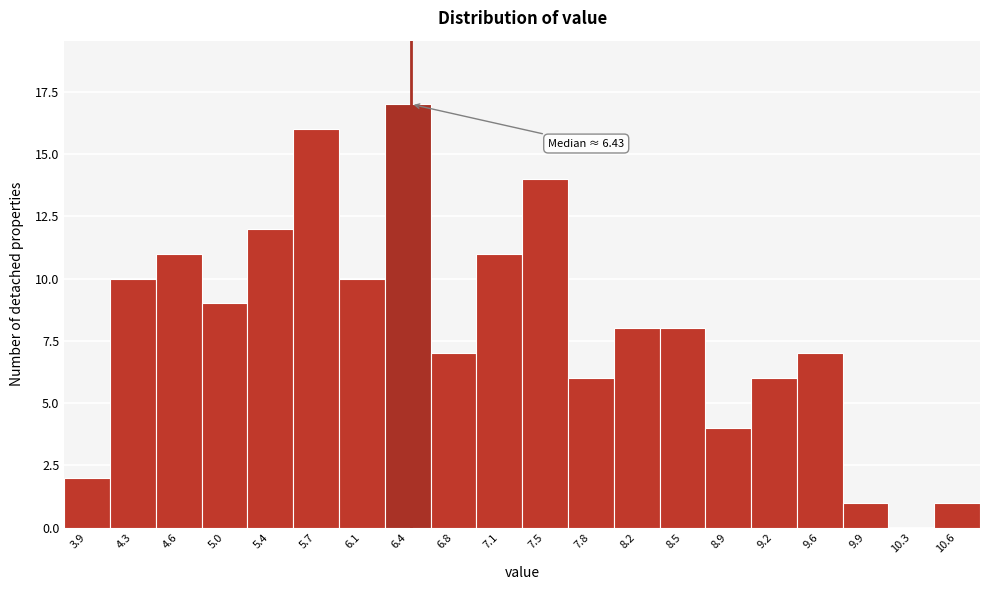

Which range on the x-axis has the tallest bar?

6.25 to 6.60